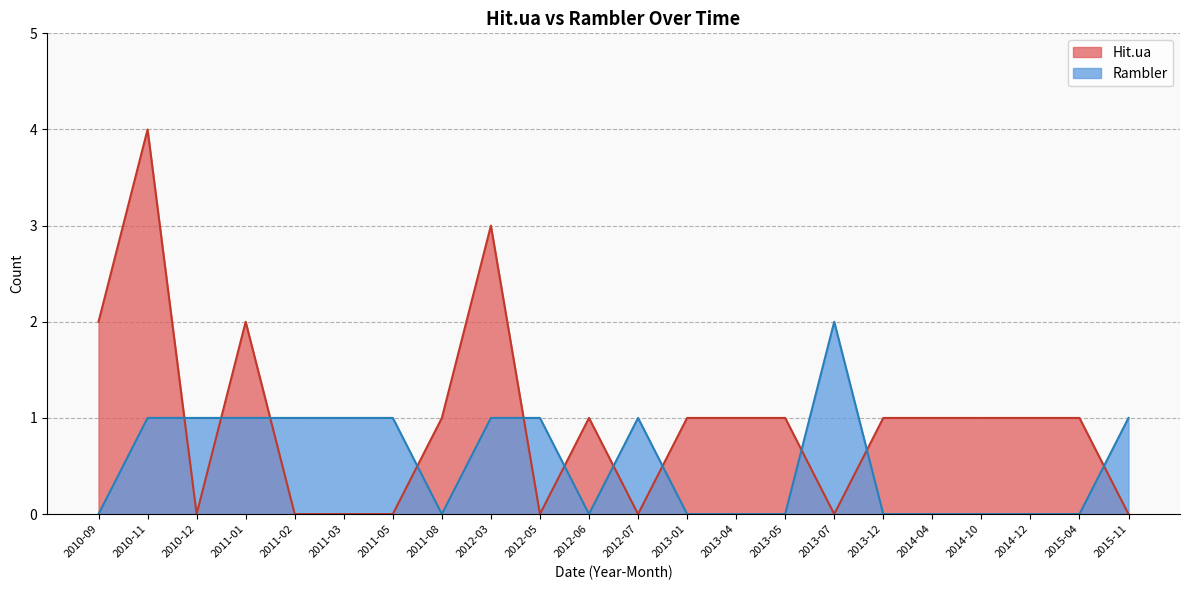

What is the label of the 19th point from the left?

2014-10